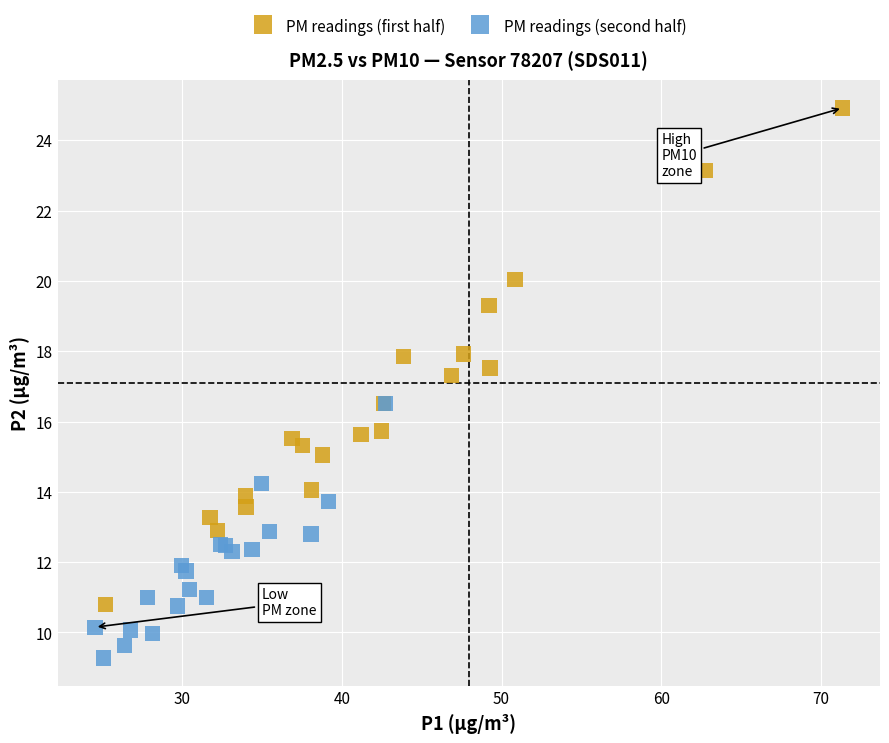

Which series contains the highest Y value?

PM readings (first half)